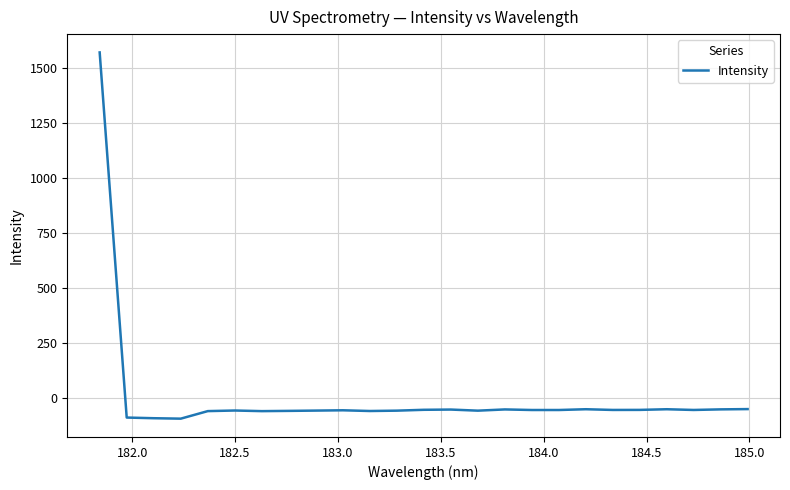

What is the minimum value shown in the chart?

-96.0